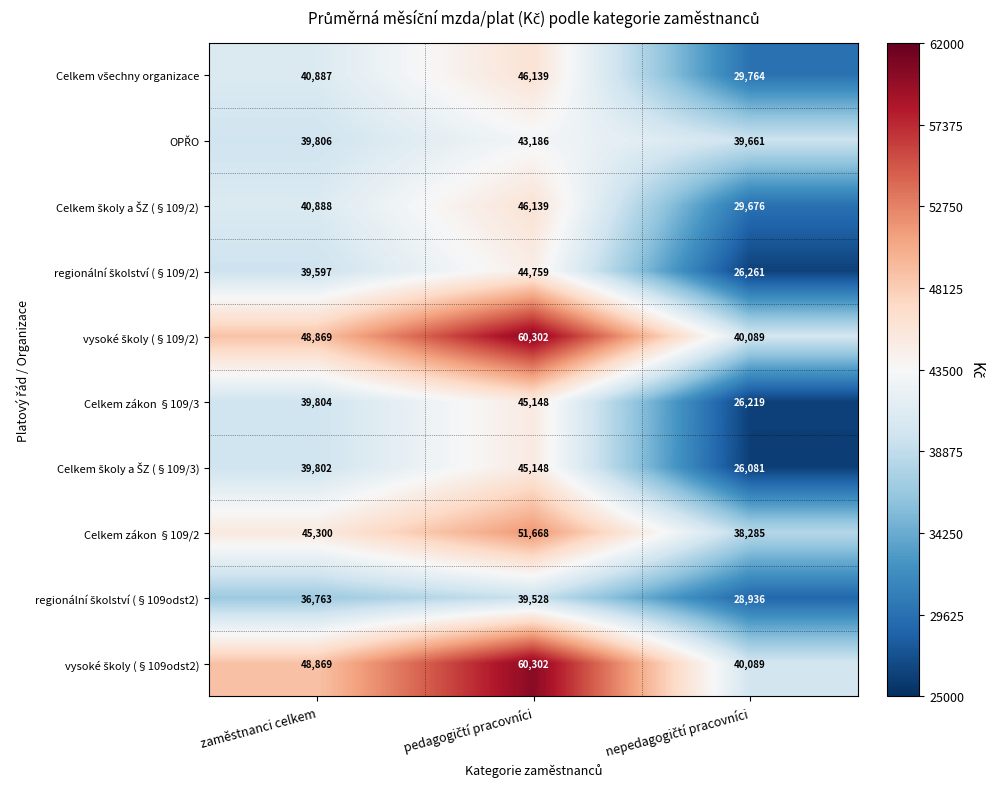

At how many categories does at least one series exceed 27115?

3